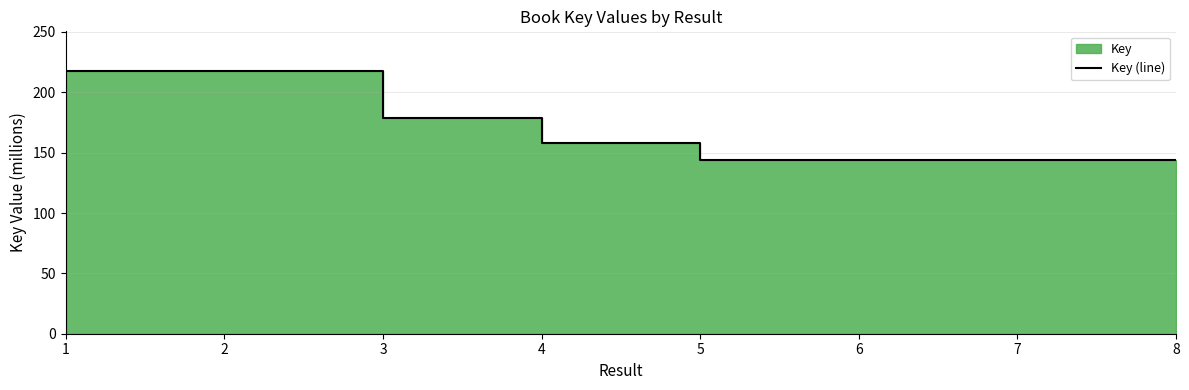

What is the greatest value displayed?

217.9